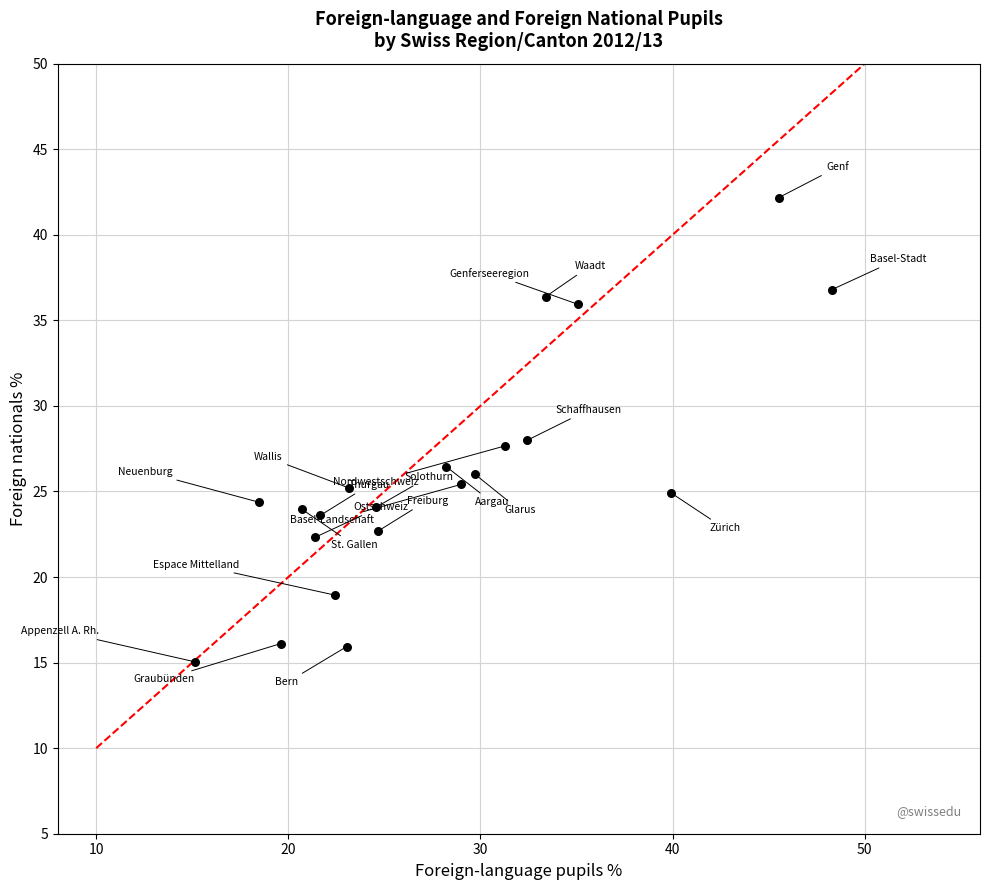

What is the range of Y values (max minus min)?

27.1